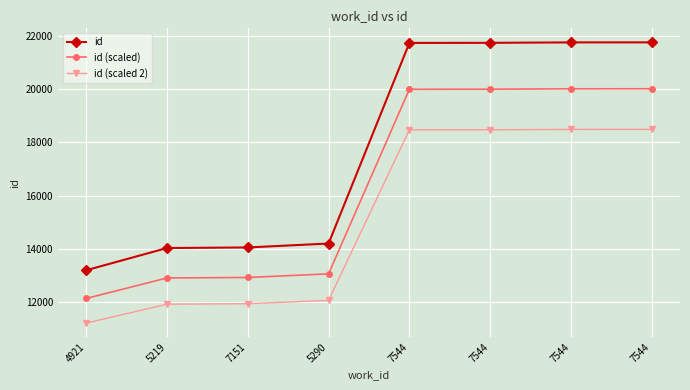

How many distinct data groups are displayed?

3